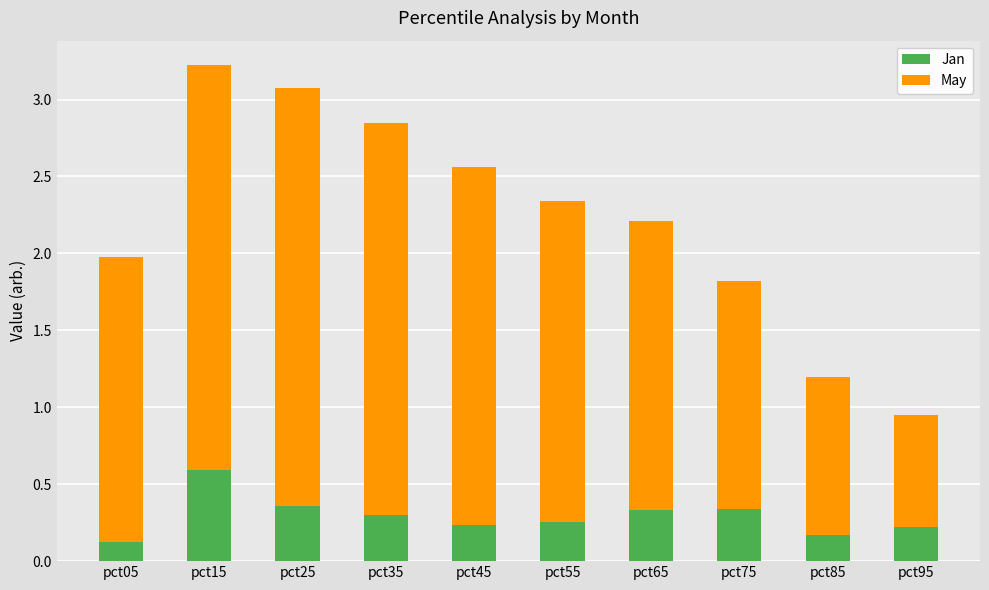

What are all the series names shown in the legend?

Jan, May